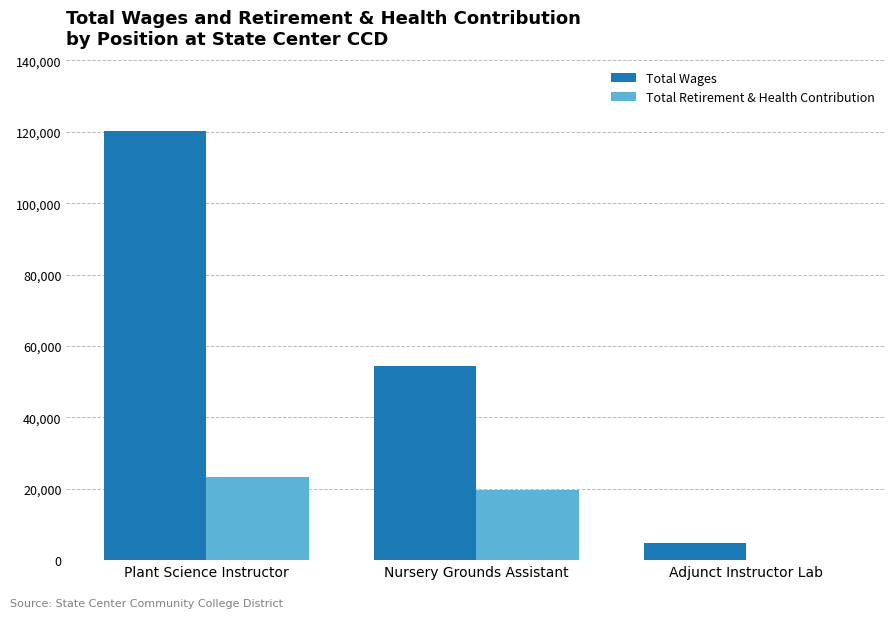

What are all the series names shown in the legend?

Total Wages, Total Retirement & Health Contribution